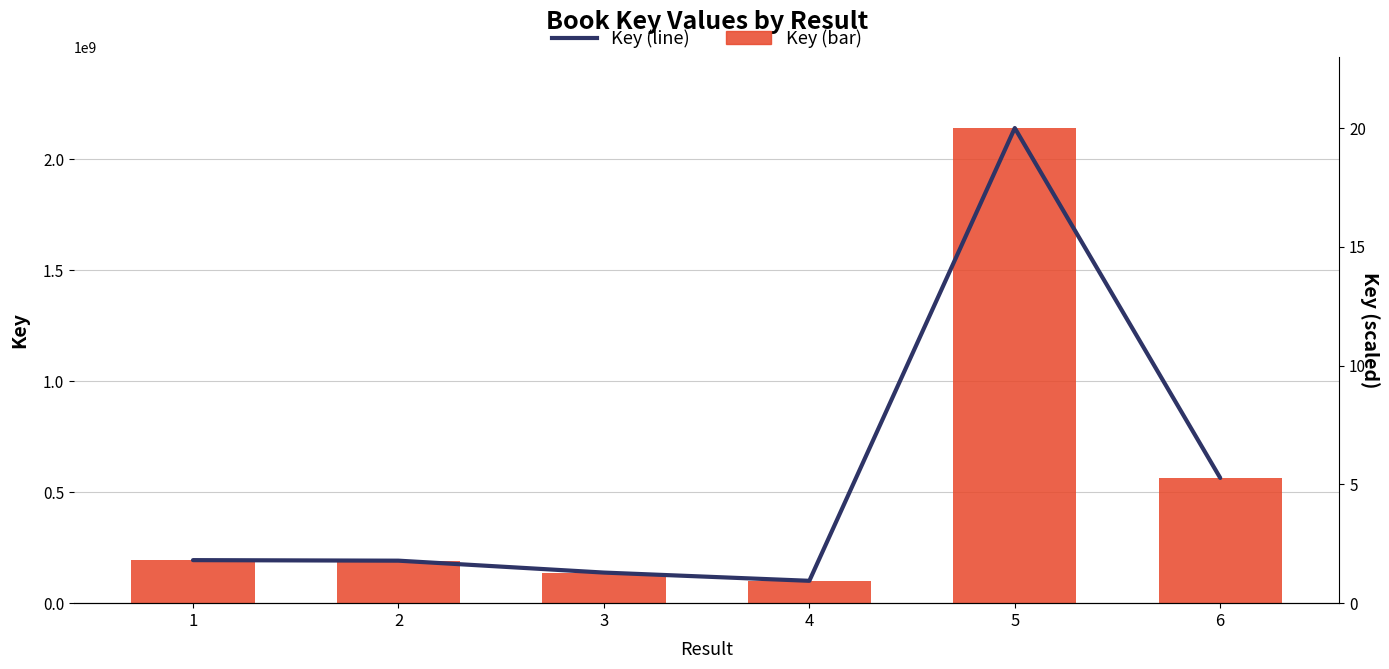

Which has a higher value, 5 or 4?

5